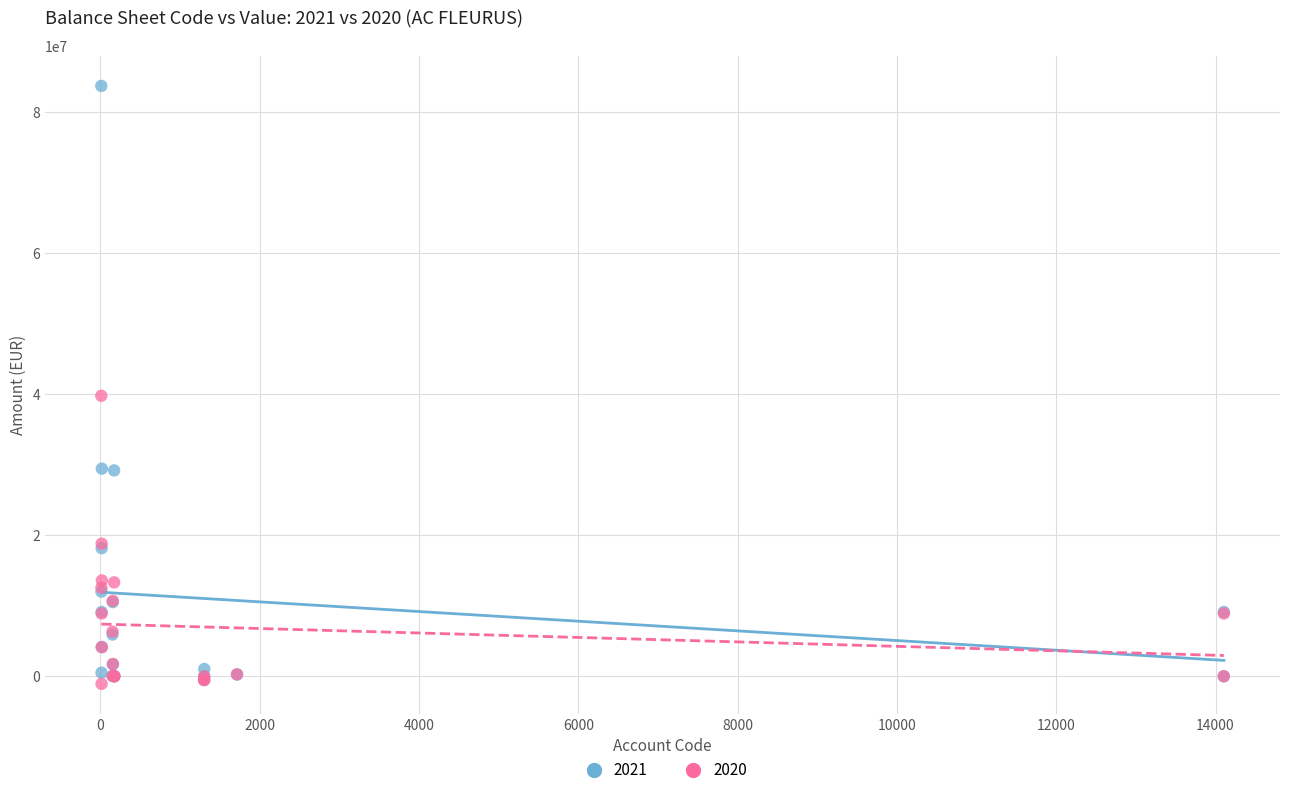

Across all series, what Y value is closest to 41326481?

39782422.9